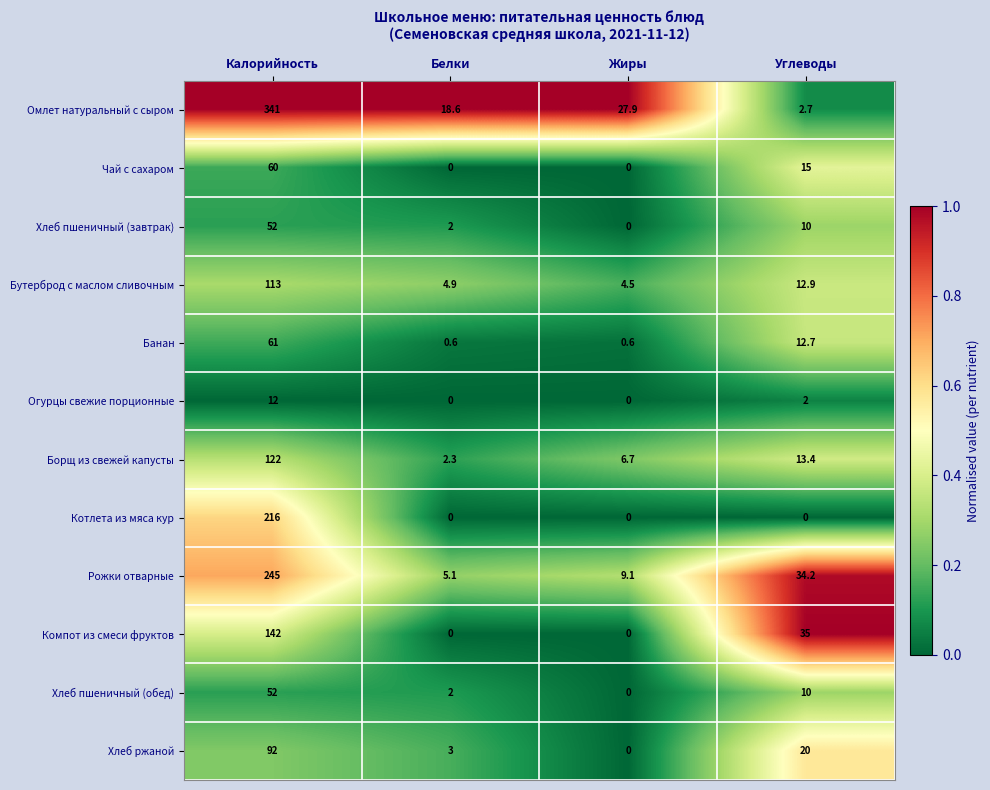

Which series changed the most between Калорийность and Белки?

Омлет натуральный с сыром